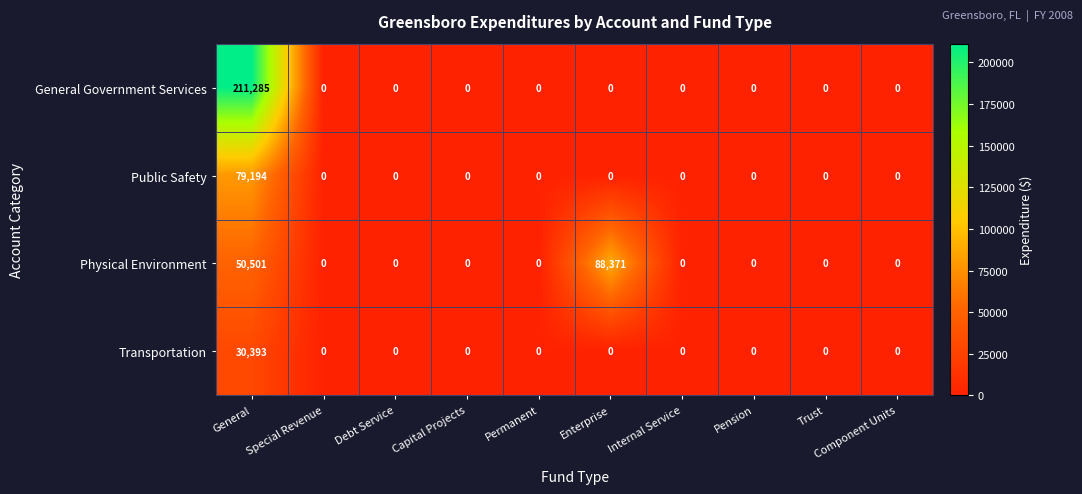

What is the difference between the highest and lowest values at Enterprise?

88371